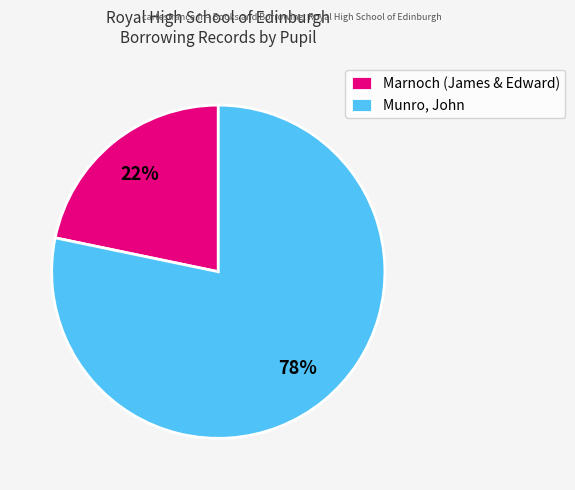

What is the smallest slice in the pie chart?

Marnoch (James & Edward)